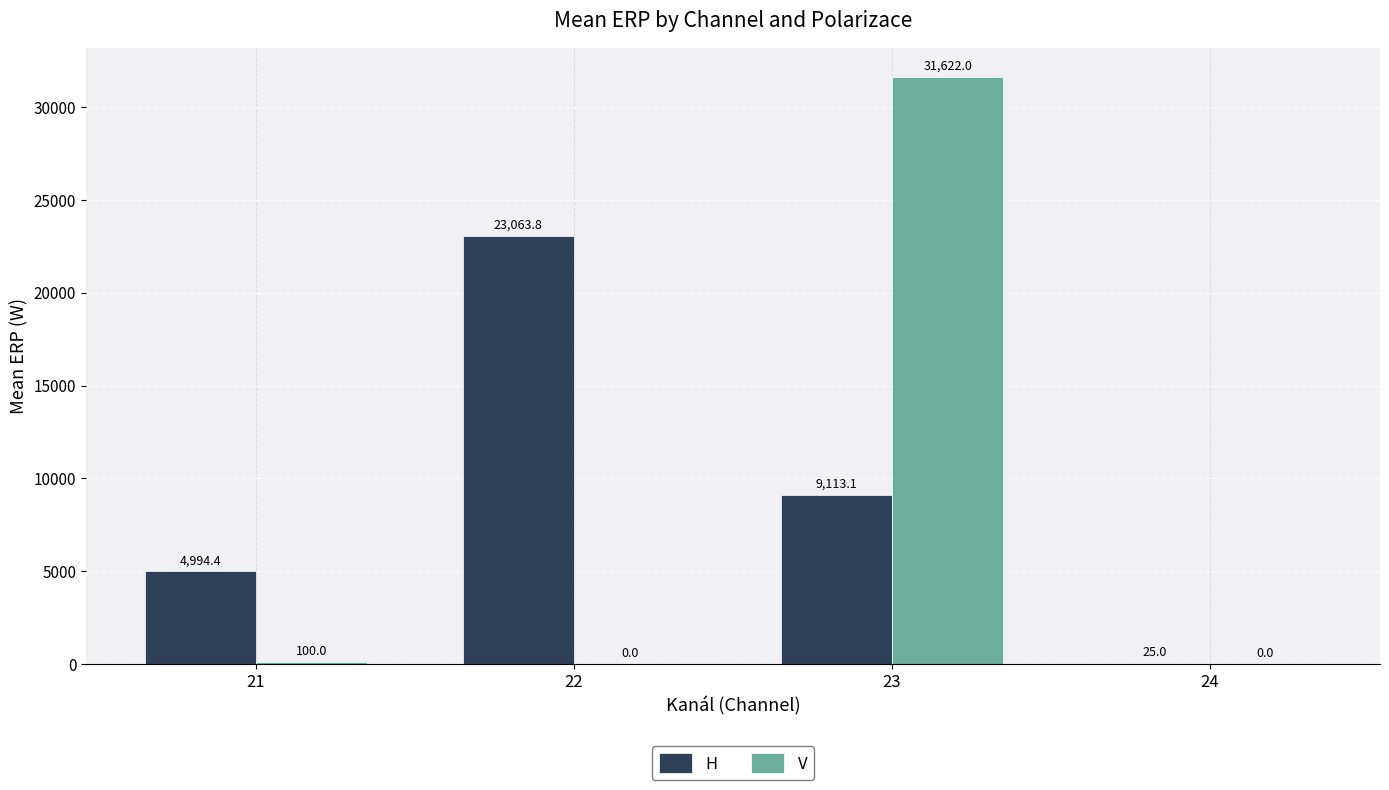

What is the total value across all series at 23?

40735.1